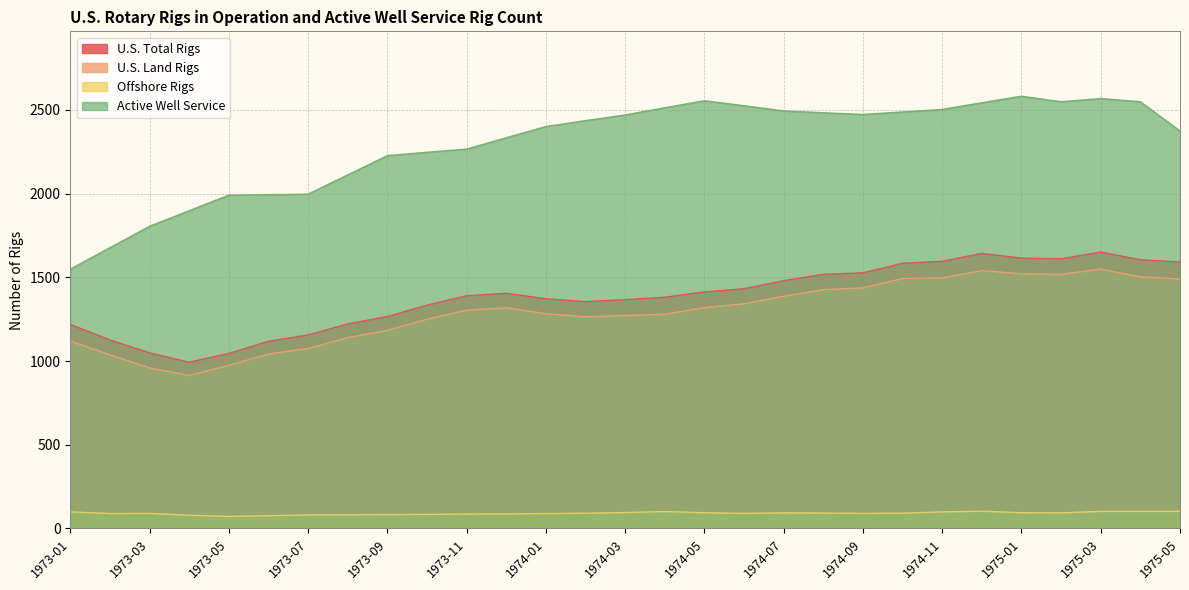

How many interior local peaks does the Active Well Service series have?

3